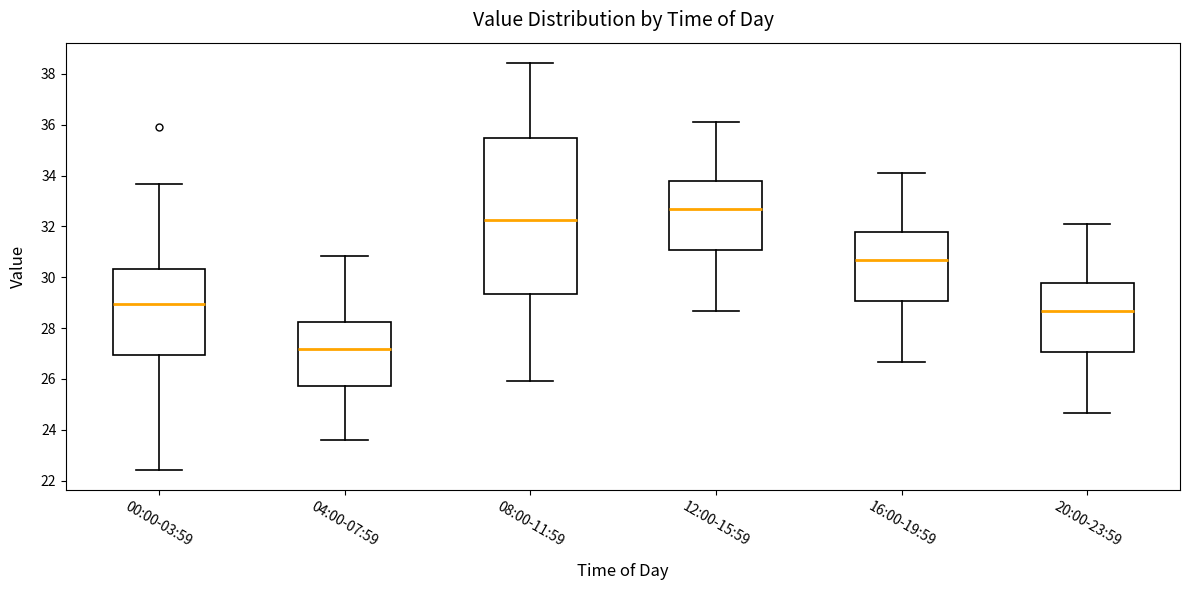

Reading left to right, transcribe this box plot: for each box, give where its median line is, the range the box spans, and where its two whiskers end, as read against the y-axis. The values are not printed on the chart, so give them approximately, as read against the axis.

00:00-03:59: median 29.0, box 27.0 to 30.4, whiskers 22.4 to 33.6
04:00-07:59: median 27.2, box 25.8 to 28.2, whiskers 23.6 to 30.8
08:00-11:59: median 32.2, box 29.4 to 35.4, whiskers 26.0 to 38.4
12:00-15:59: median 32.6, box 31.0 to 33.8, whiskers 28.6 to 36.2
16:00-19:59: median 30.6, box 29.0 to 31.8, whiskers 26.6 to 34.2
20:00-23:59: median 28.6, box 27.0 to 29.8, whiskers 24.6 to 32.2